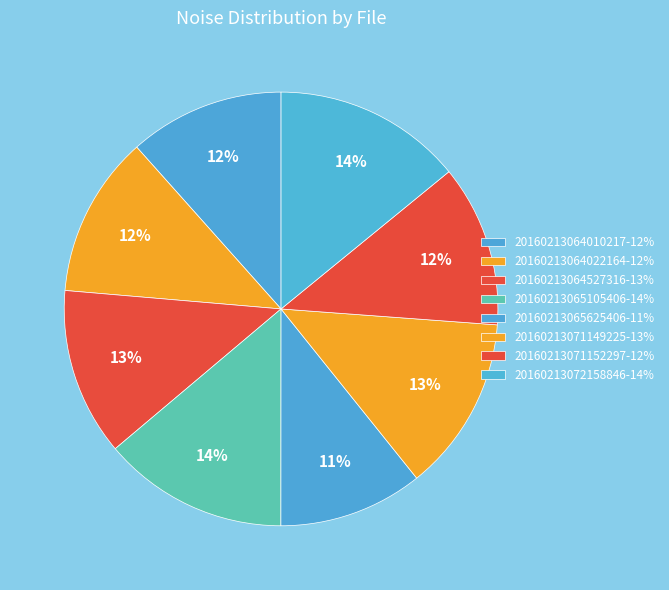

Which category has the smallest portion of the pie?

20160213065625406